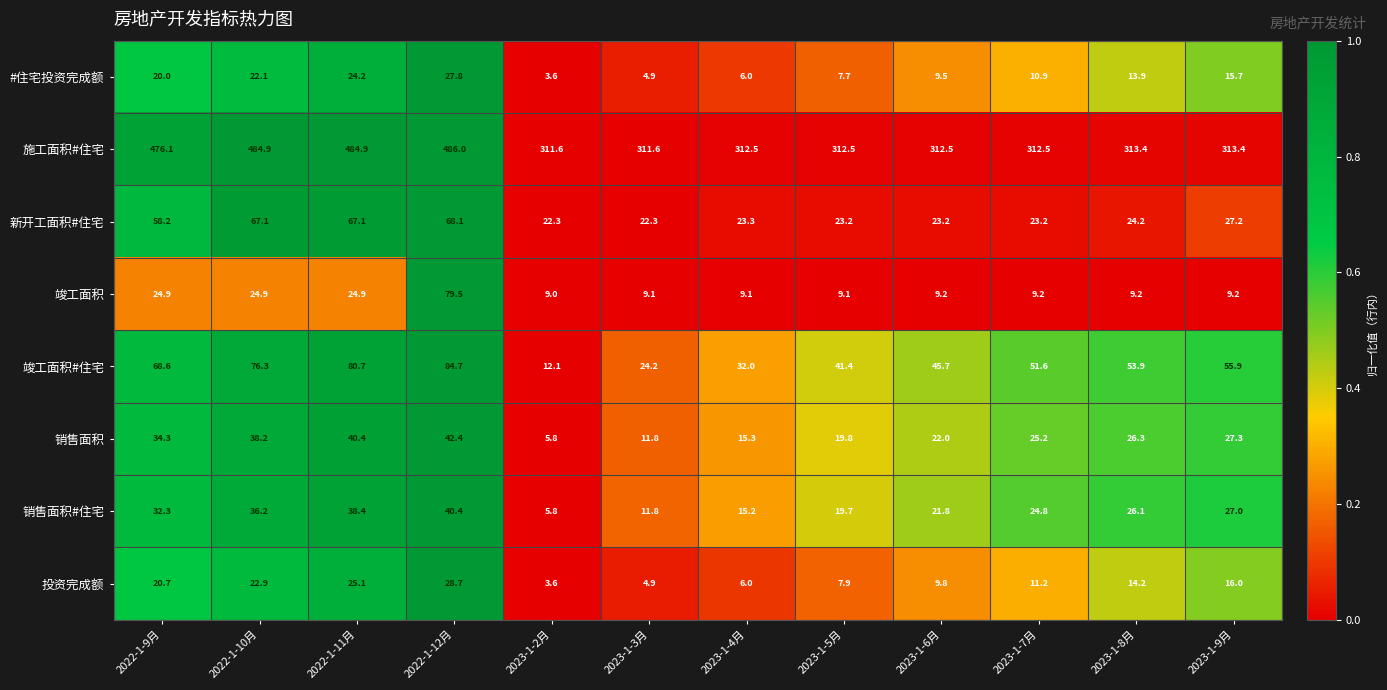

What is the total value across all series at 2022-1-9月?

735.1